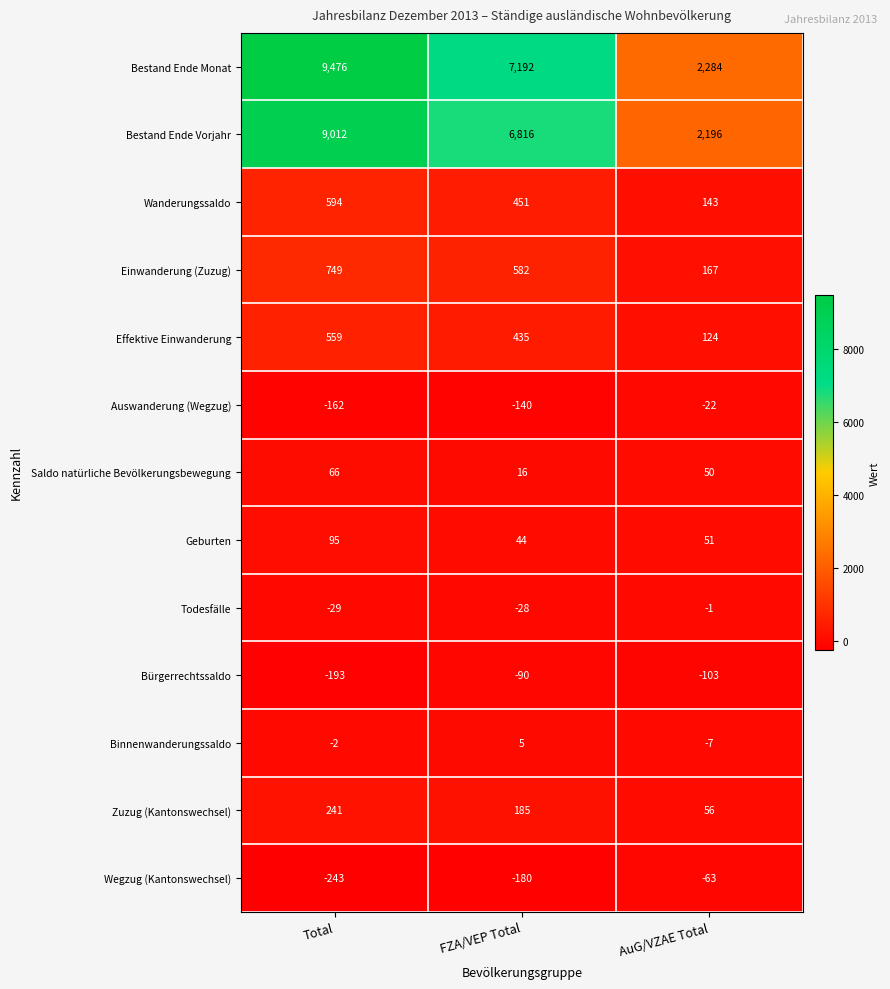

The value of Bestand Ende Vorjahr at AuG/VZAE Total is 2196. True or false?

True